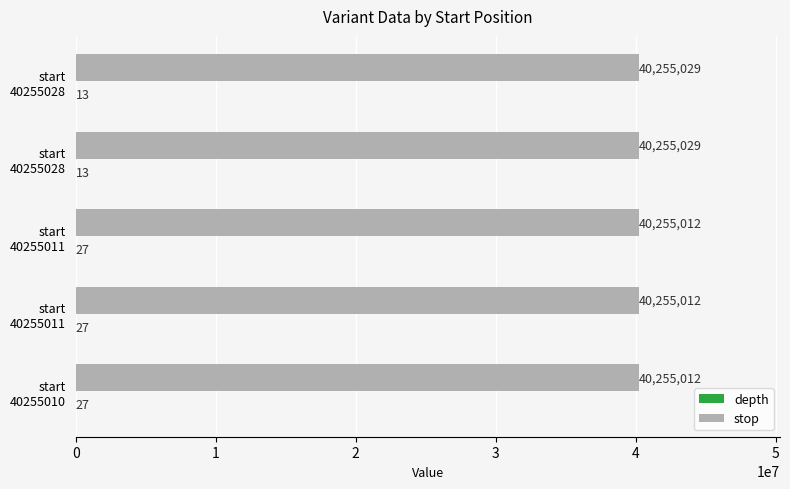

Count the number of categories in the chart.

5